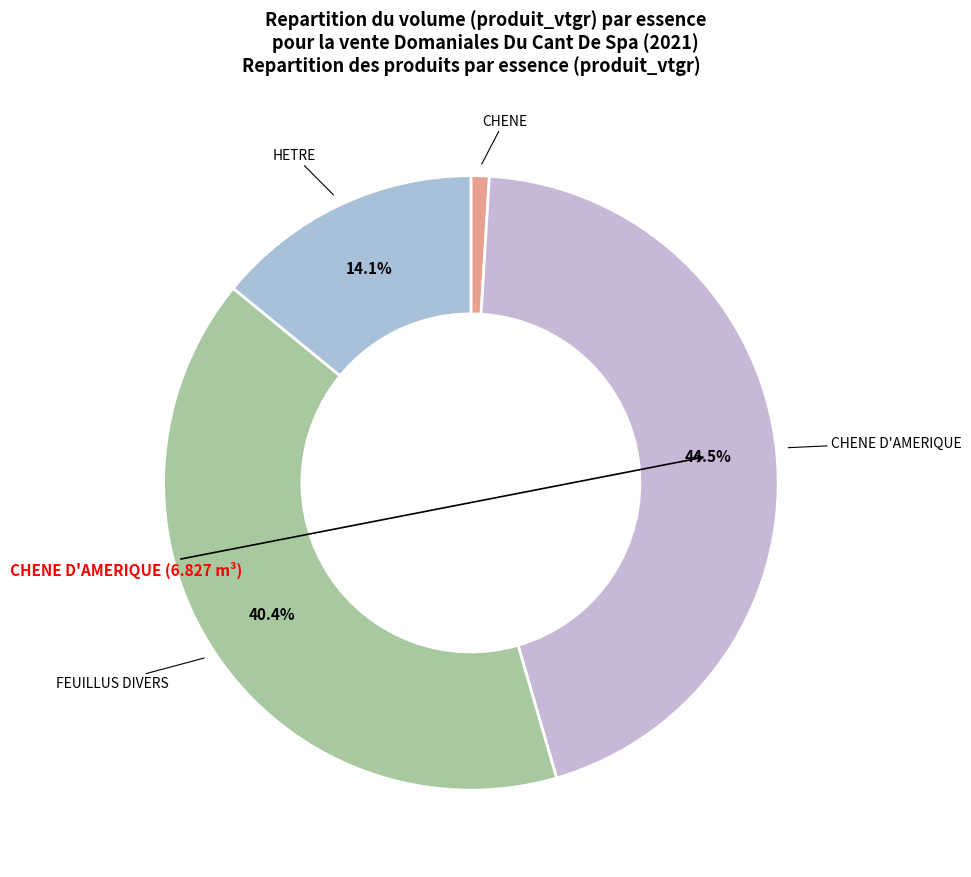

Does CHENE D'AMERIQUE account for over 50% of the chart?

No